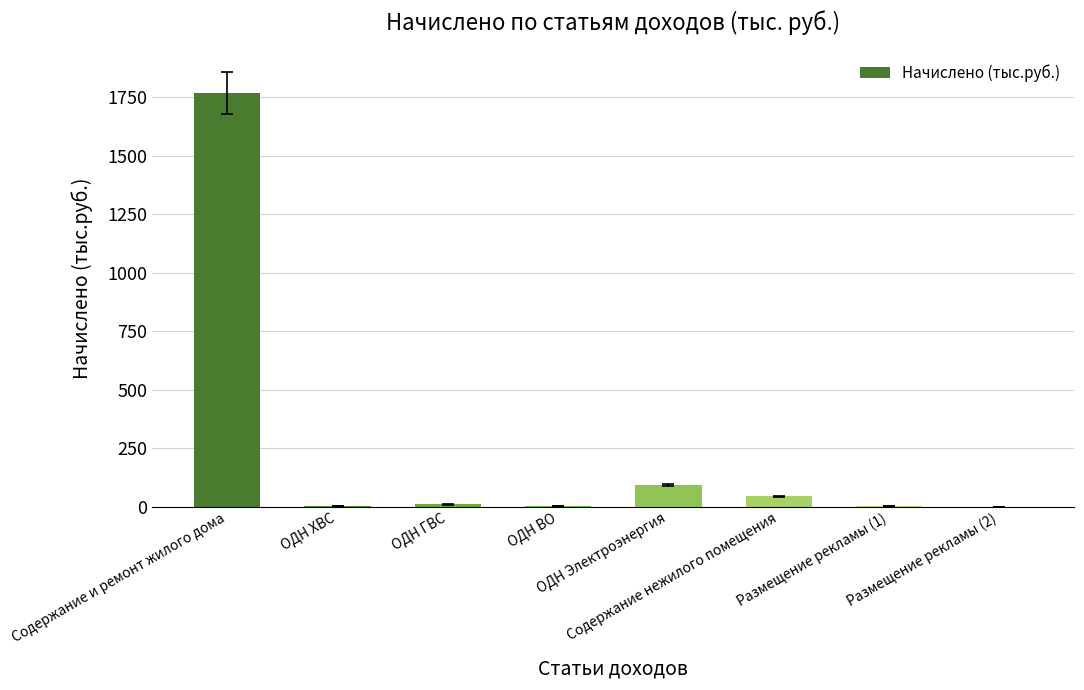

What is the greatest value displayed?

1768.1